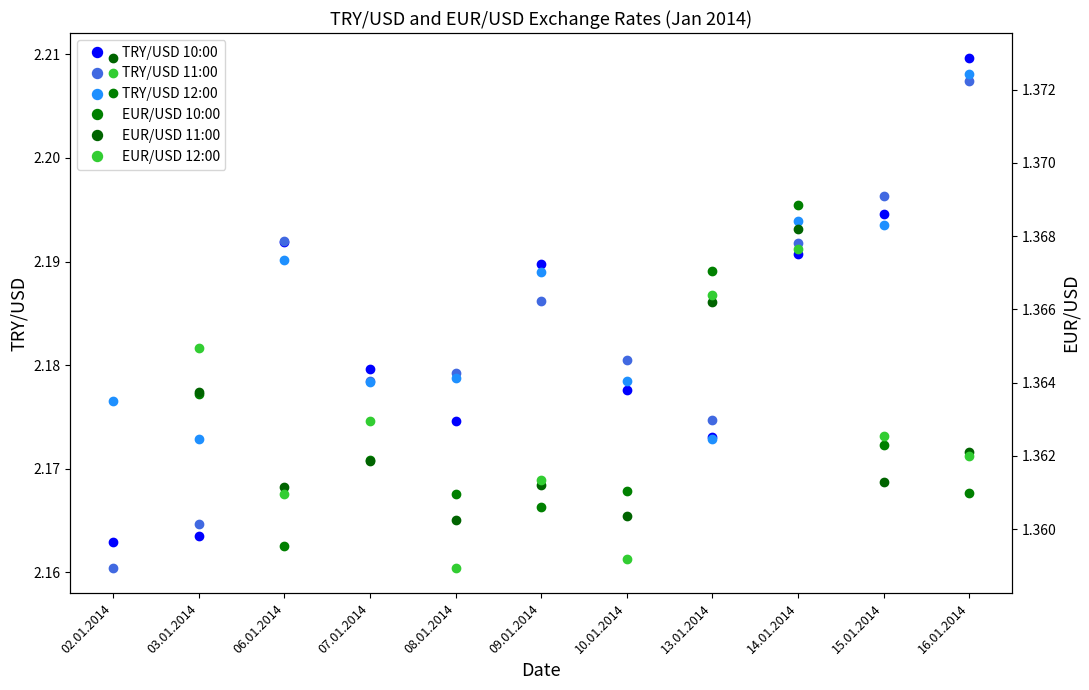

What is the sum of all EUR/USD 10:00 values?

15.0